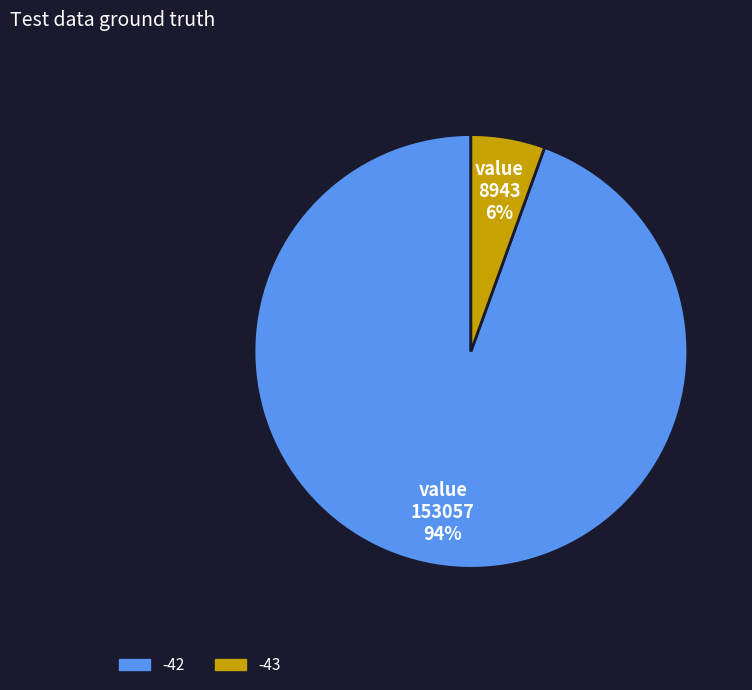

To the nearest percent, what is the average slice percentage?

50%